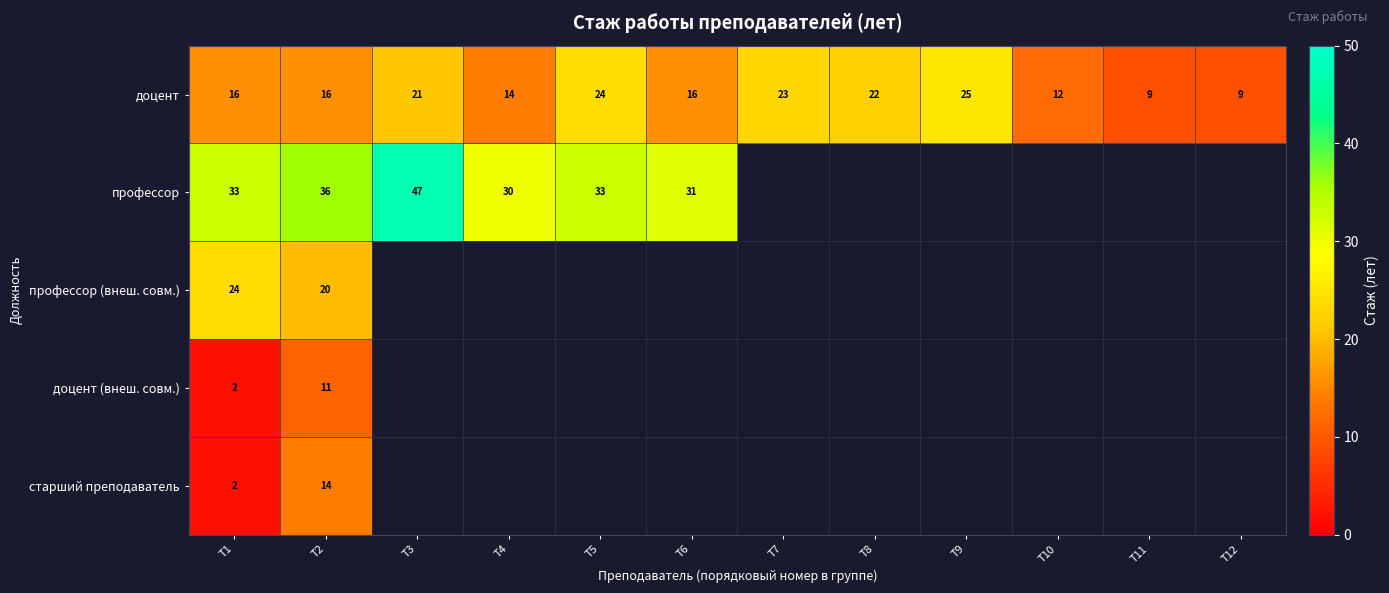

What is the average value of the доцент series?

17